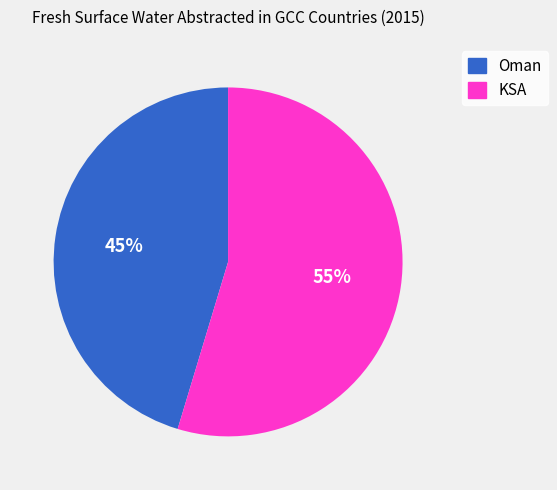

Do KSA and Oman together represent more than half of the pie?

Yes